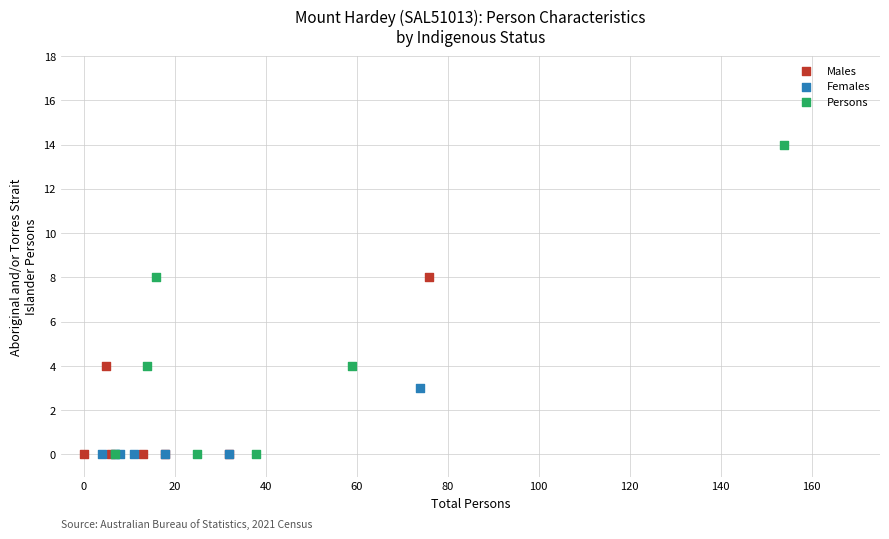

Which series contains the highest Y value?

Persons